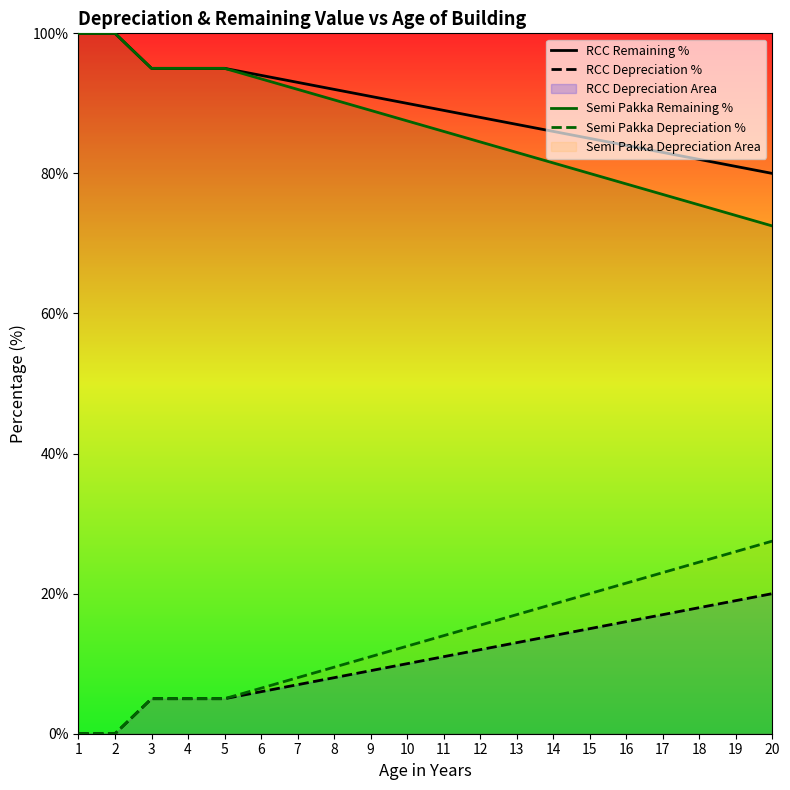

At which label is RCC Remaining % closest to 90?

10